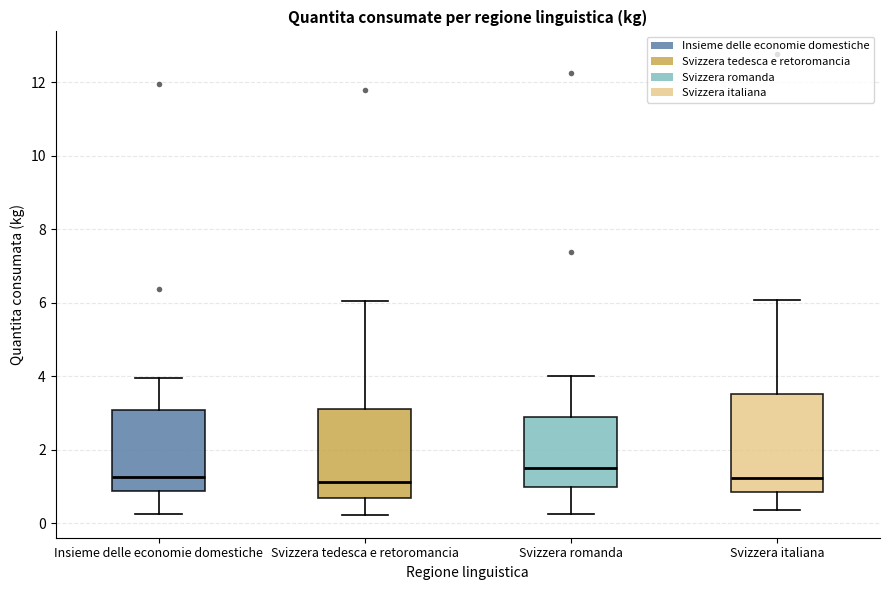

Where does the median line of the box for Svizzera romanda sit on the y-axis? The values are not printed on the chart, so give them approximately, as read against the axis.

1.6